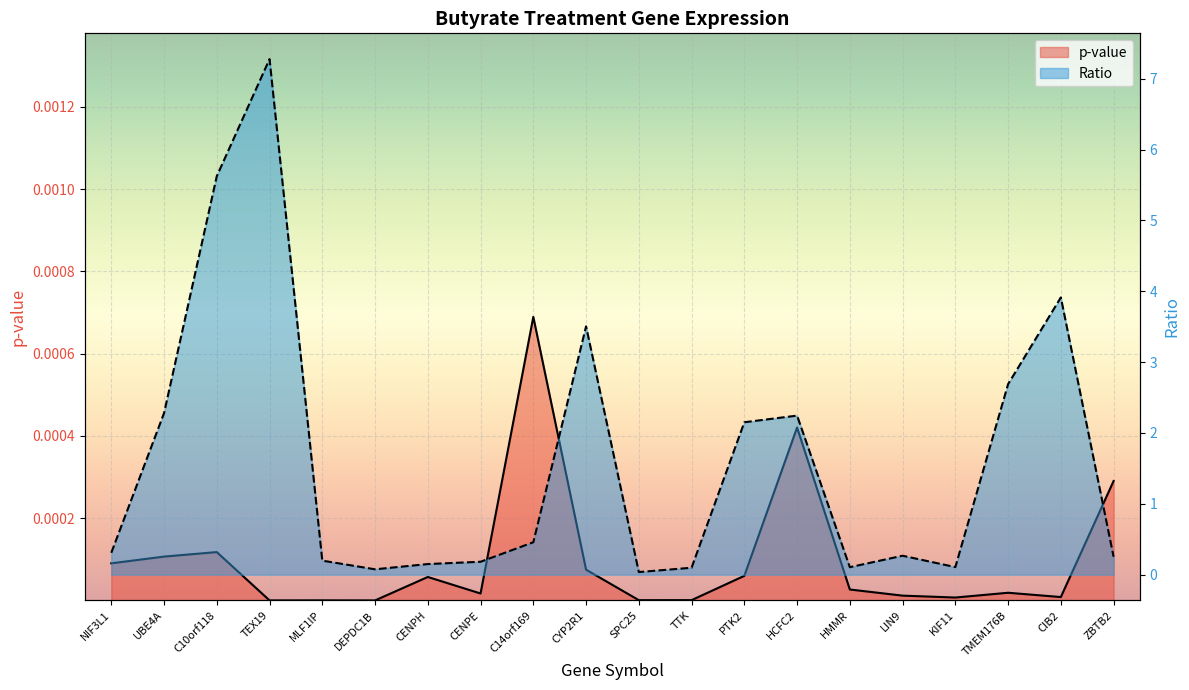

Is the value of Ratio at TTK greater than the value of p-value at PTK2?

Yes